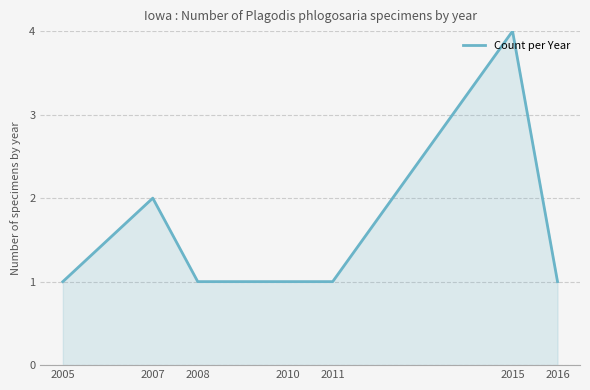

What is the difference between the maximum and minimum values?

3